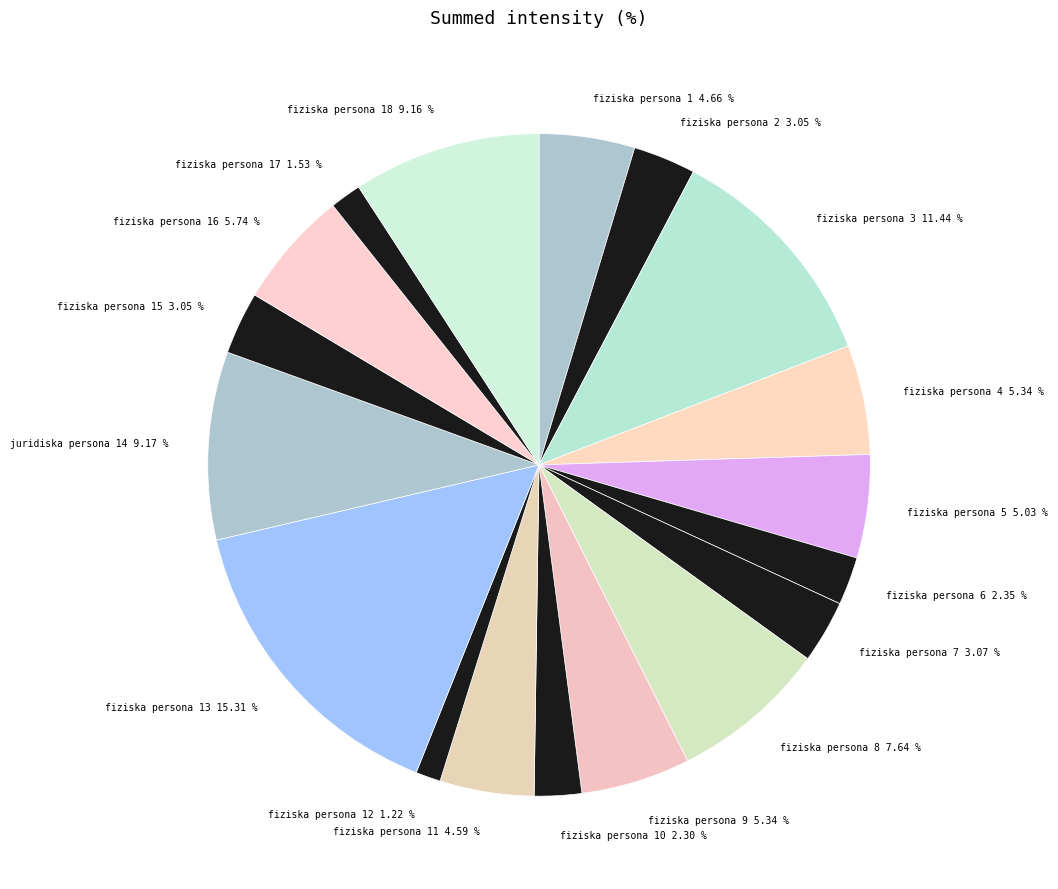

Approximately how many times larger is the value at fiziska persona 11 4.59 % compared to fiziska persona 10 2.30 %?

2.0